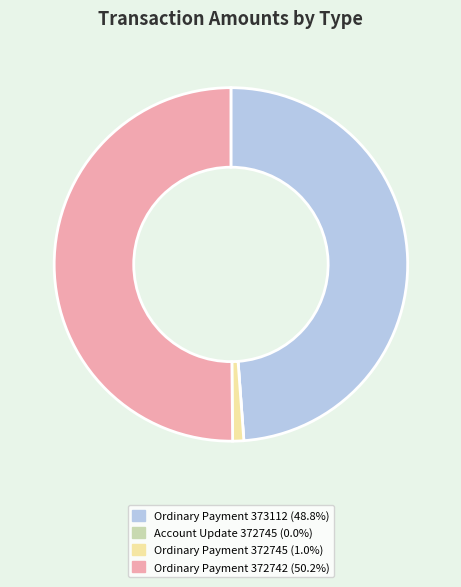

Does Ordinary Payment 372745 (1.0%) account for over 50% of the chart?

No